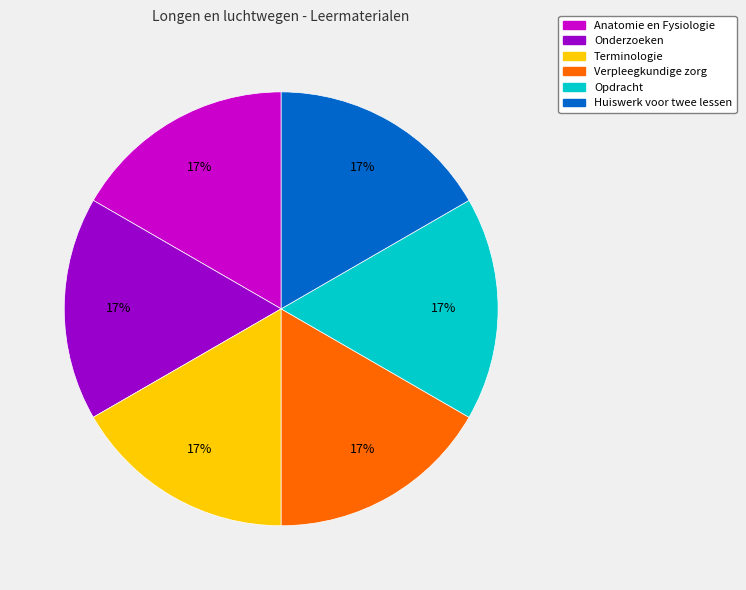

How many segments does this pie chart have?

6